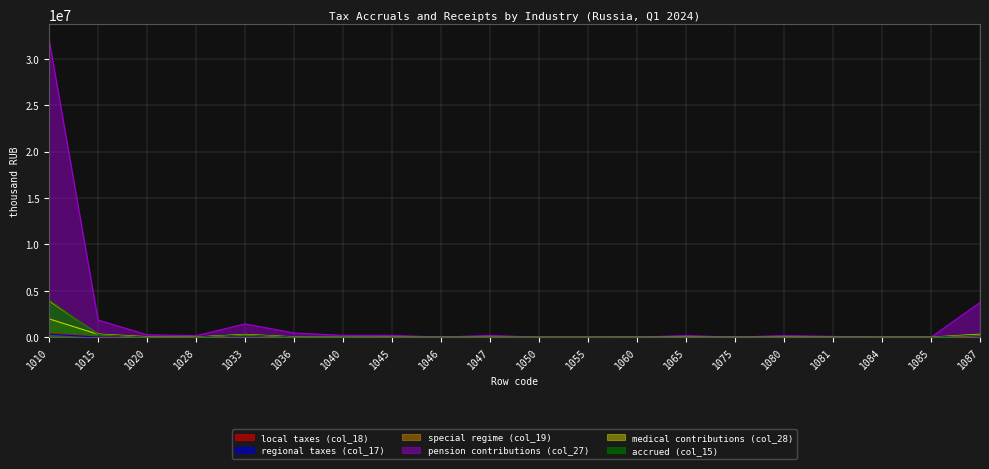

At which label is accrued (col_15) closest to 2020191?

1015